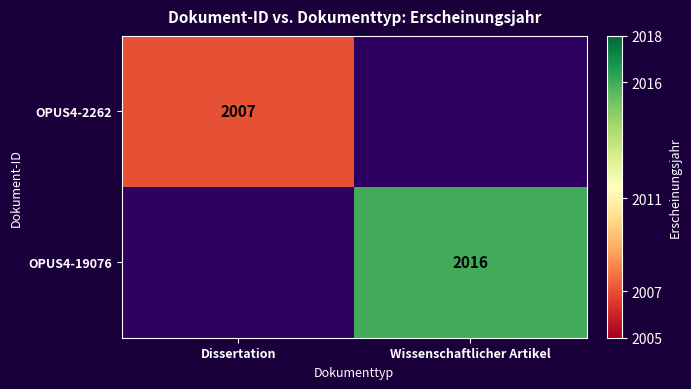

The OPUS4-19076 series shows 2016 at Wissenschaftlicher Artikel. True or false?

True